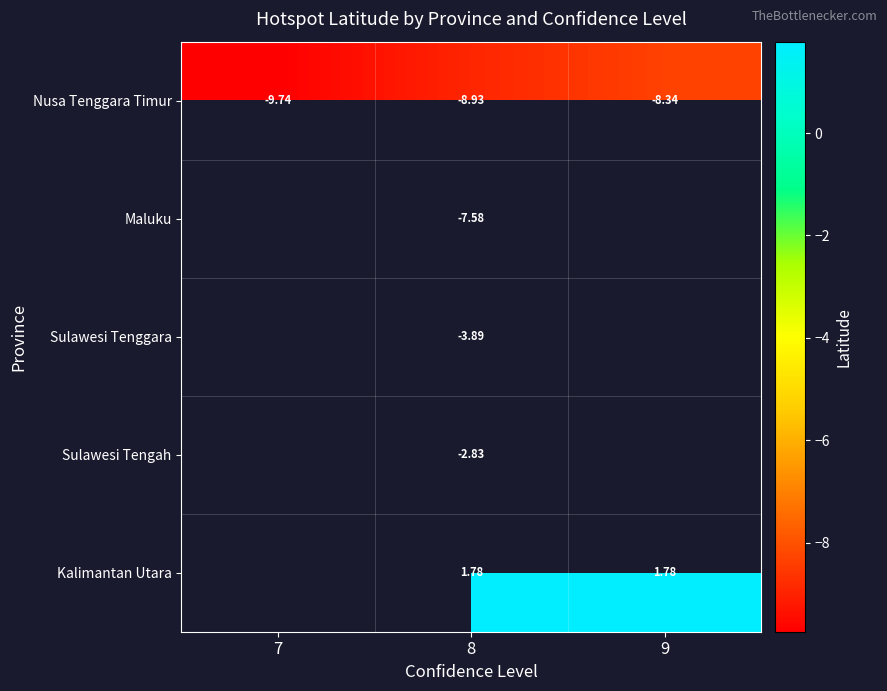

At how many categories does at least one series exceed -1?

2